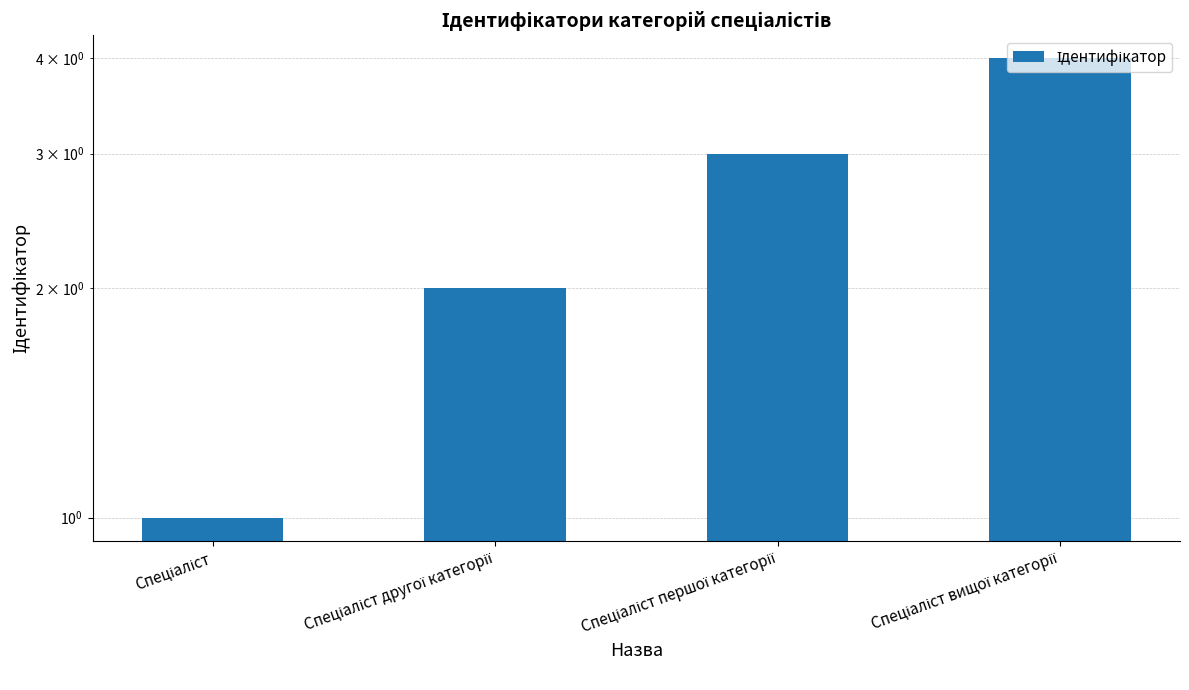

Are the bars grouped side by side (vs. stacked)?

No